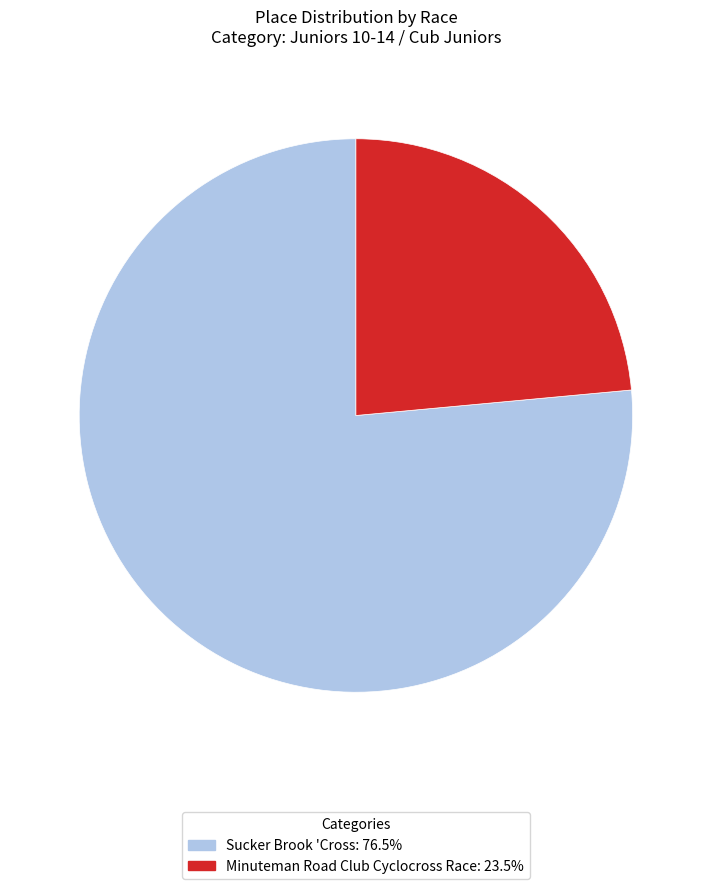

True or false: Minuteman Road Club Cyclocross Race accounts for 37% of the total.

False